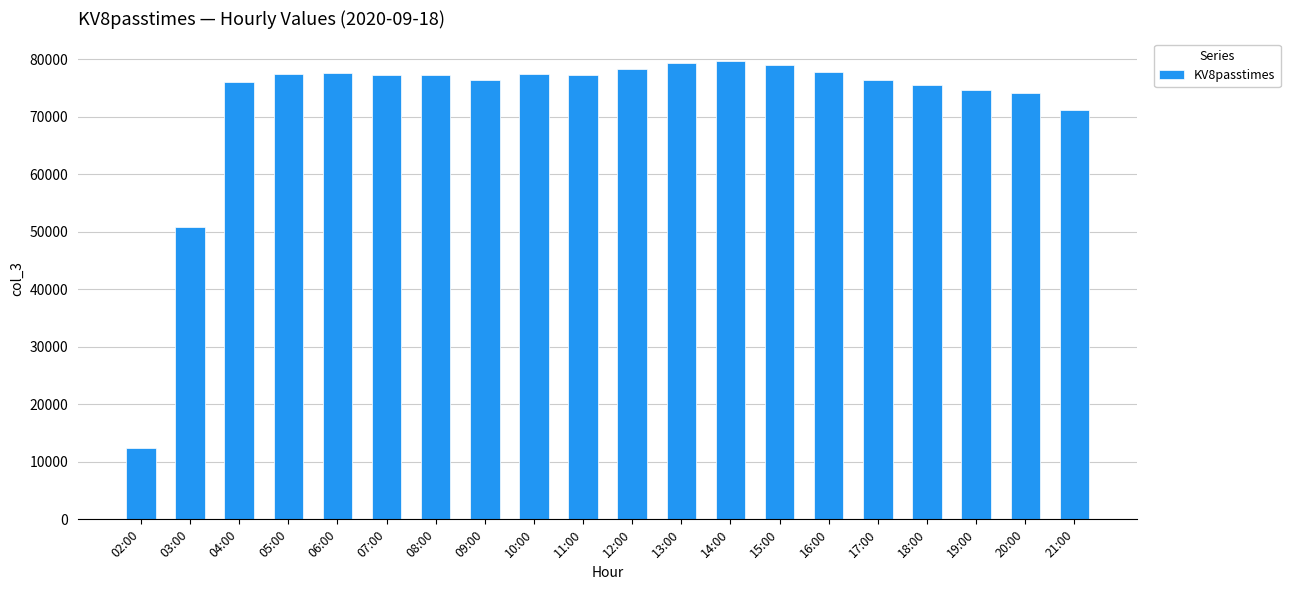

Is it true that the value at 20:00 is 44608?

False